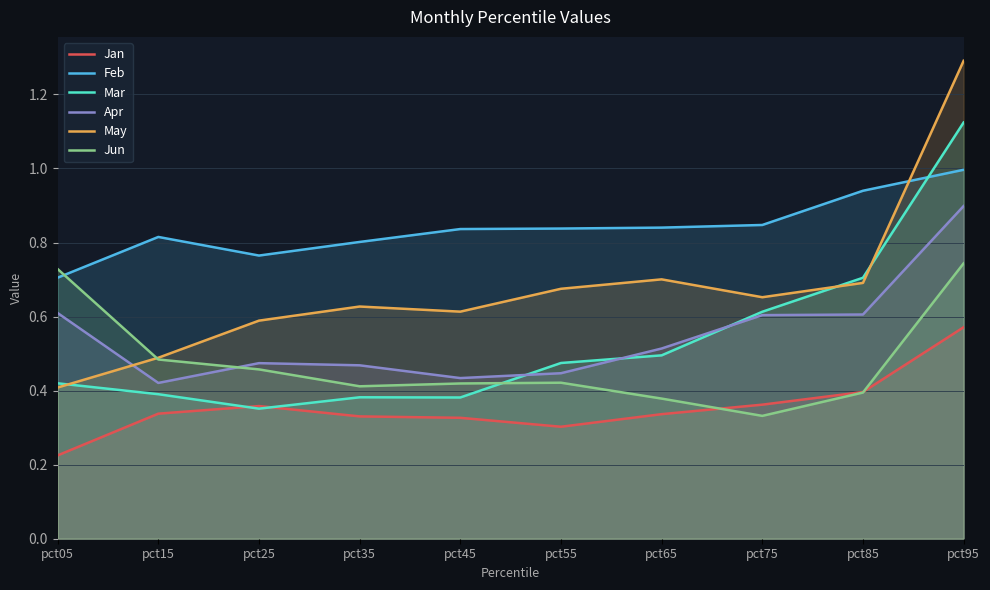

At how many categories does at least one series exceed 1?

1